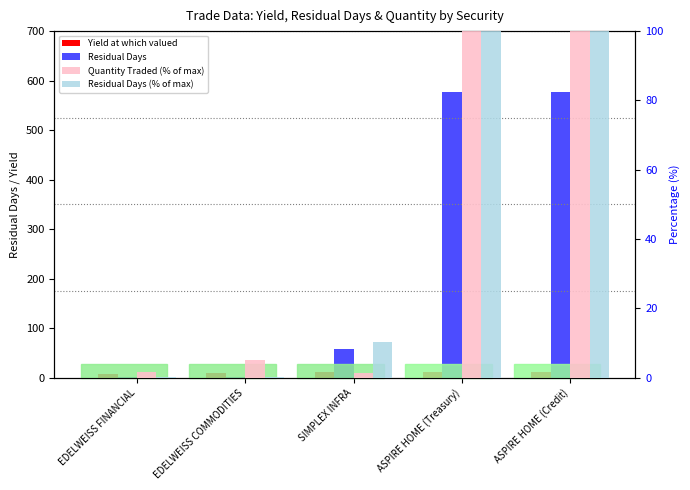

What is the value of the Residual Days (% of max) bar at the 1st from the left?

0.3